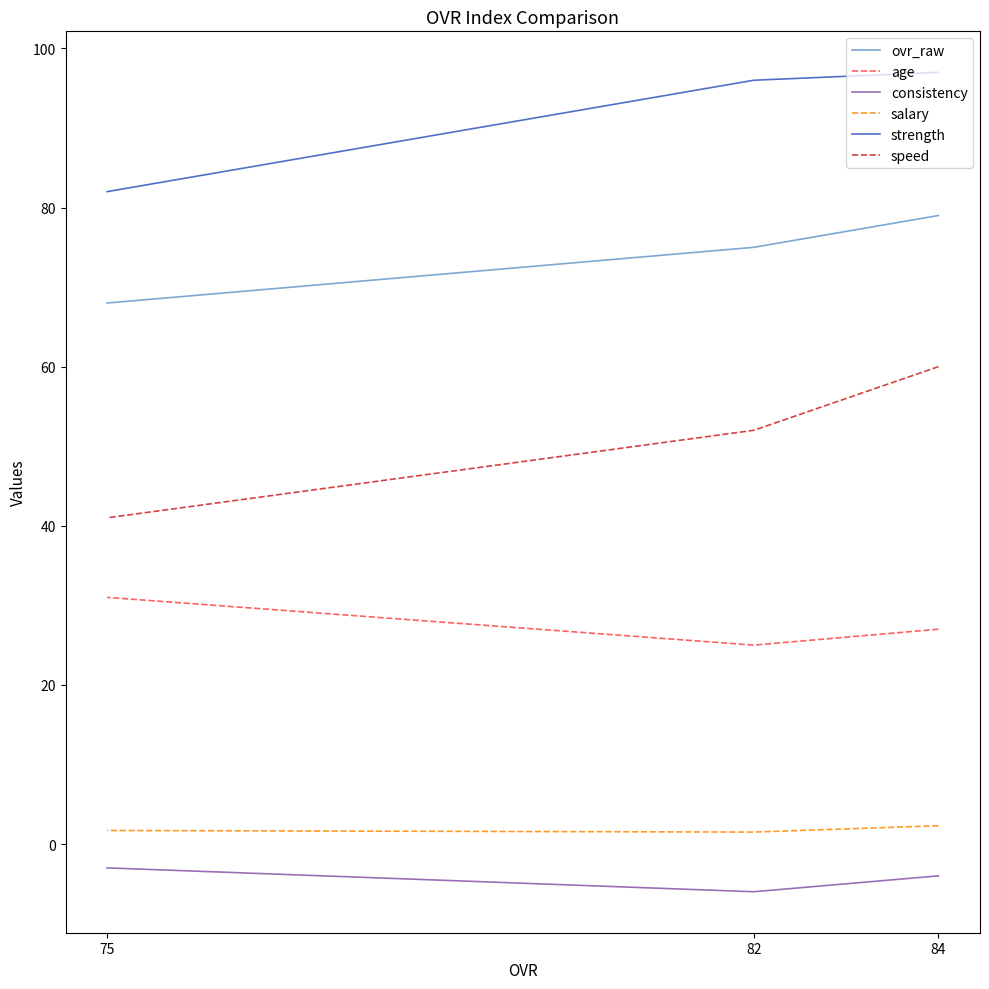

Which has a higher value, 82 or 84?

84